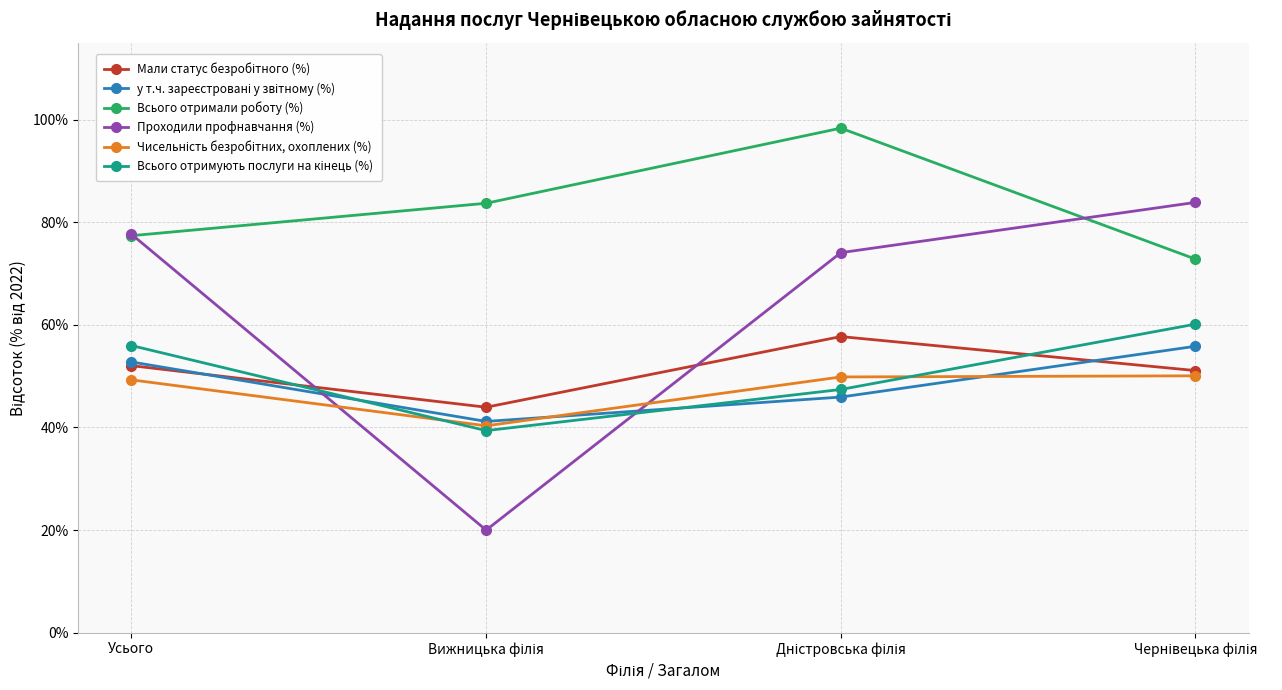

What is the total value across all series at Усього?

365.1